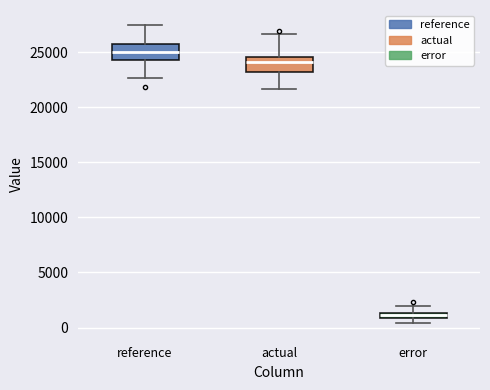

Where does the median line of the box for reference sit on the y-axis? The values are not printed on the chart, so give them approximately, as read against the axis.

25000